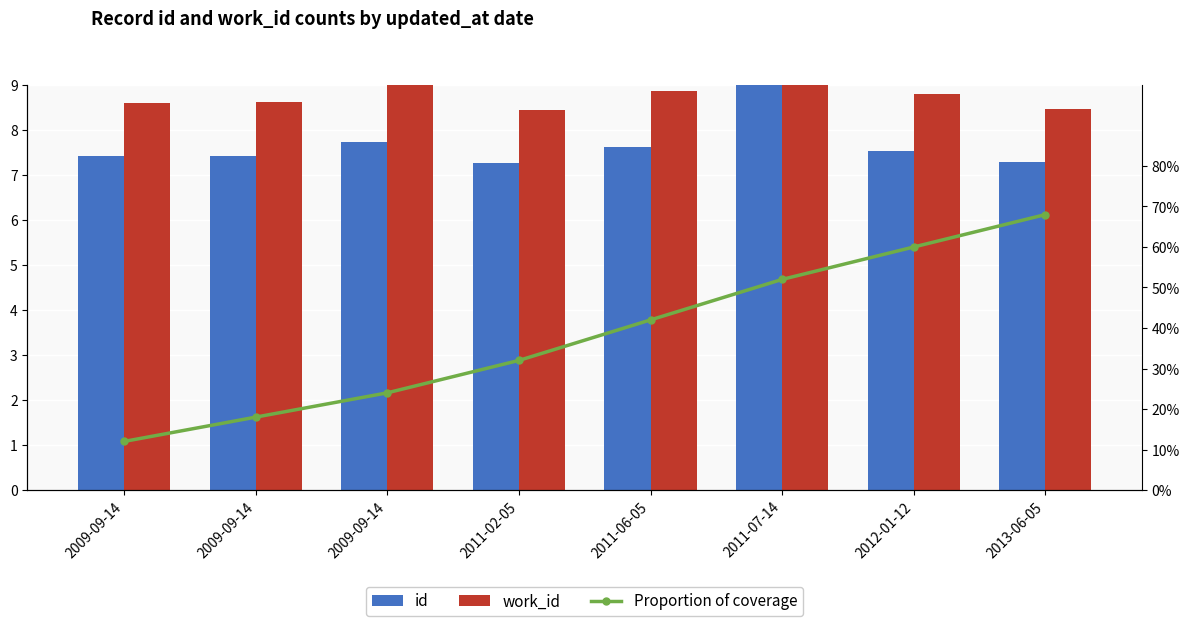

Rank the categories by id value from lowest to highest.

2011-02-05, 2013-06-05, 2009-09-14, 2009-09-14, 2012-01-12, 2011-06-05, 2009-09-14, 2011-07-14